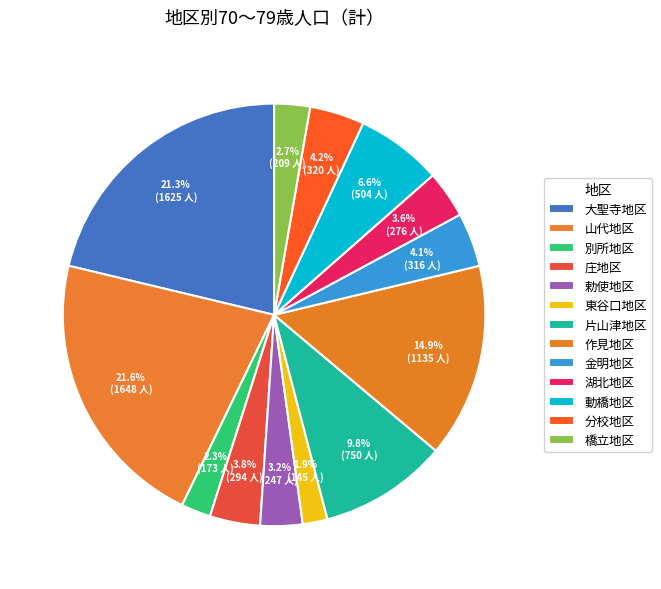

How many segments does this pie chart have?

13